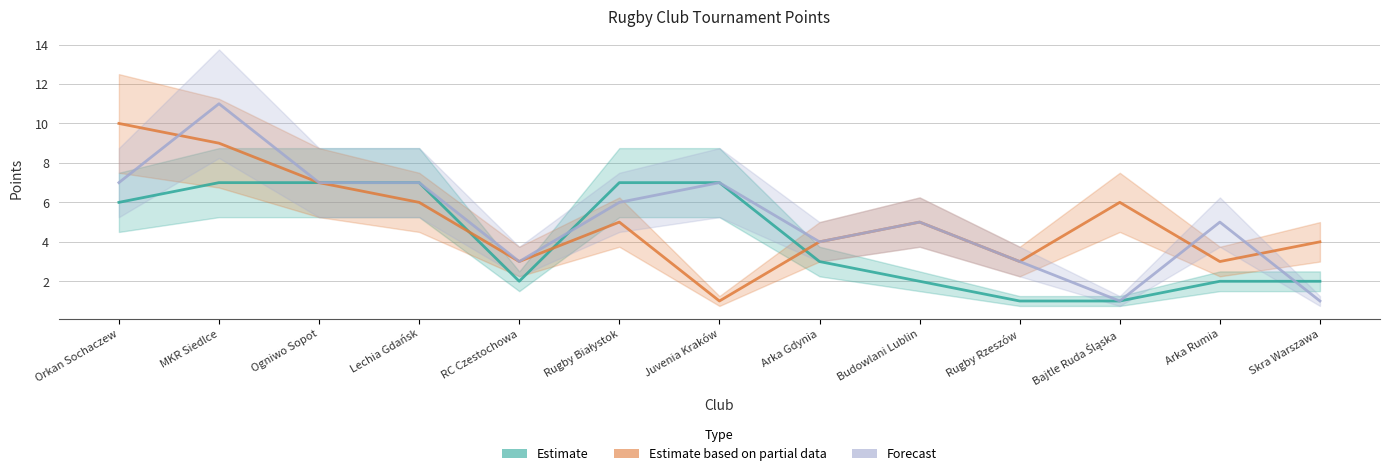

The Estimate based on partial data (col_3) series shows 2 at Rugby Rzeszów. True or false?

False